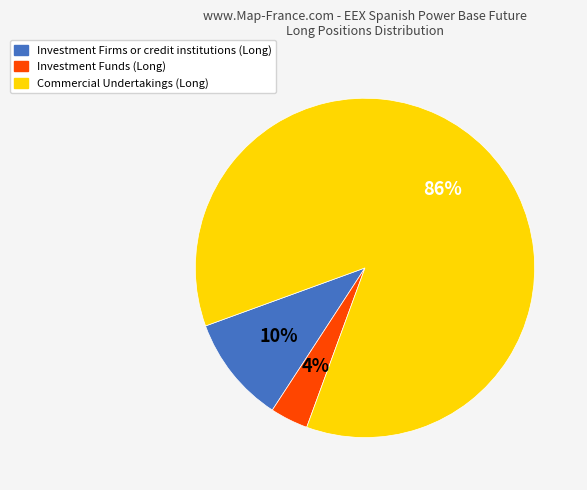

To the nearest percent, what portion does Investment Firms or credit institutions (Long) represent?

10%